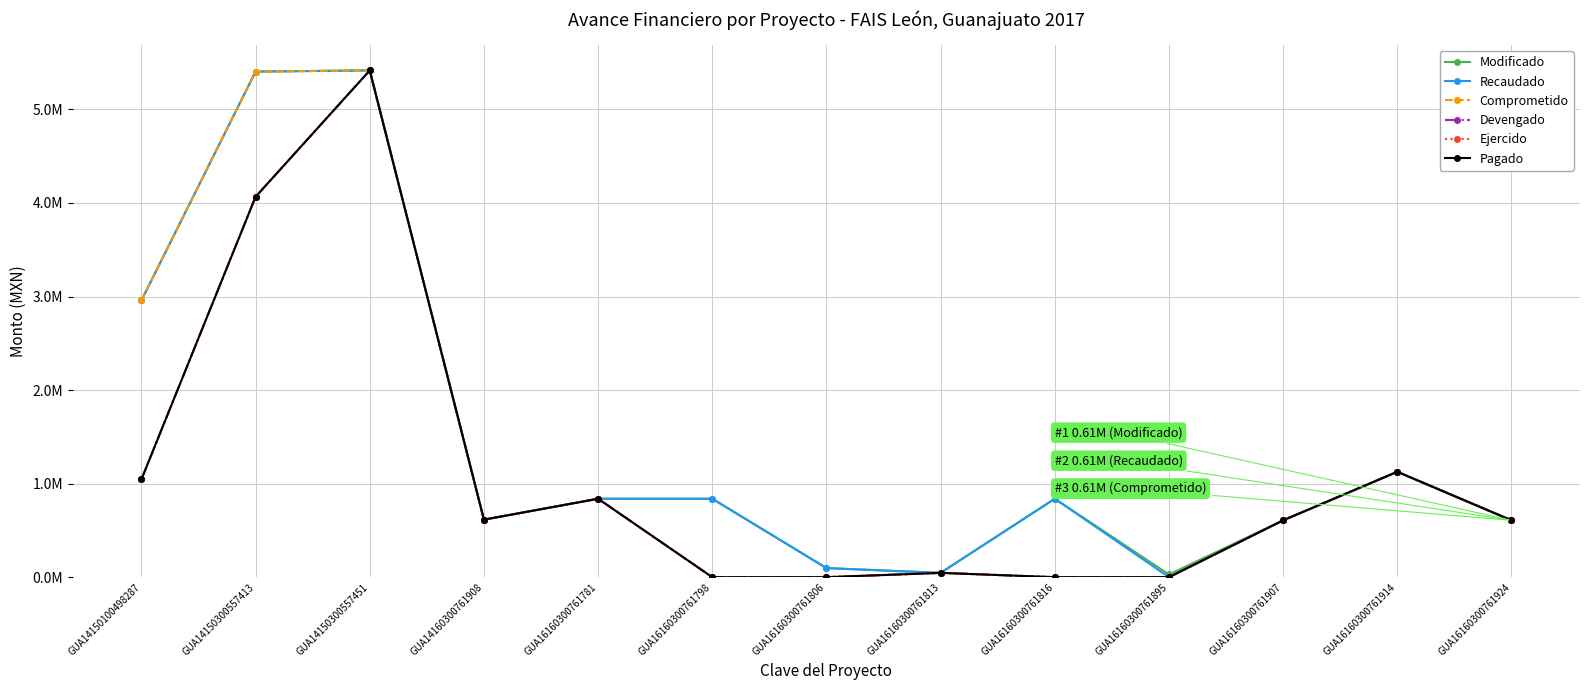

Where does the Comprometido series first go above 607796?

GUA14150100498287